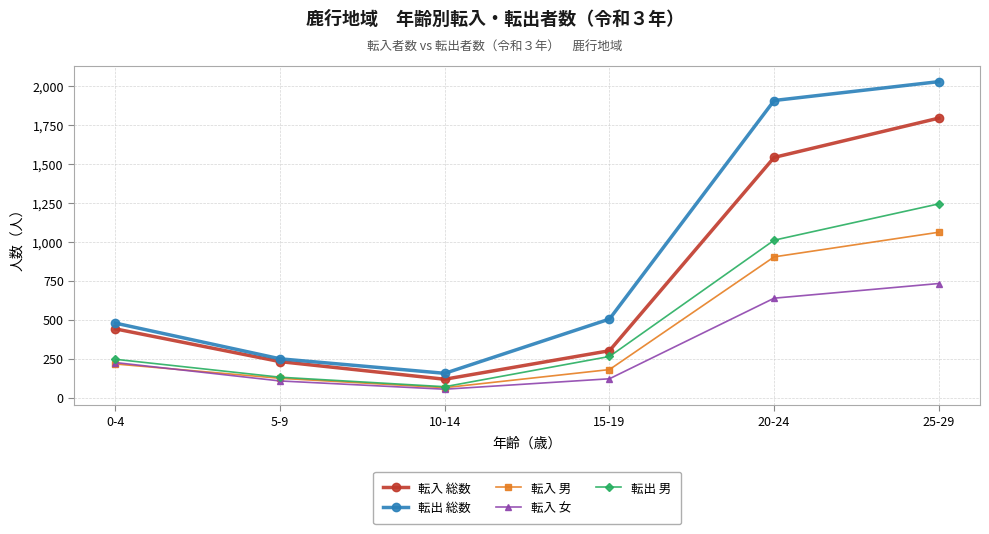

Which series has the largest total across all categories?

転出 総数